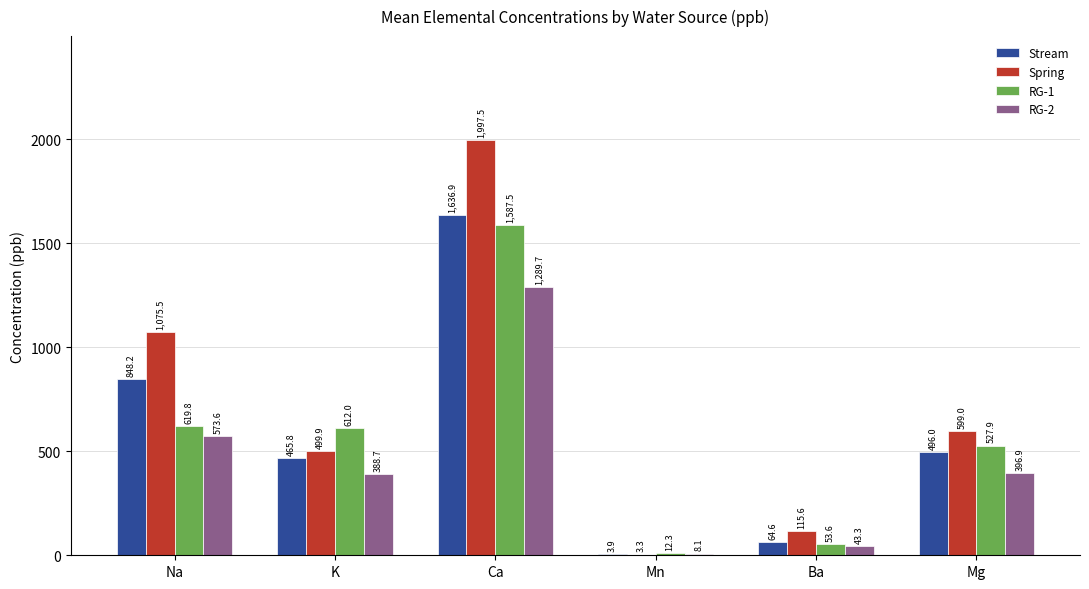

The RG-2 series shows 780.3 at Ca. True or false?

False